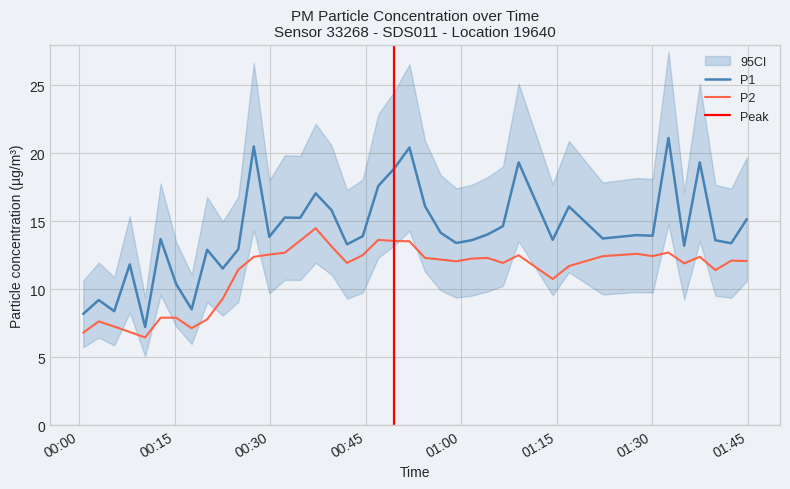

In P2, how many points are lower than both neighbors (excluding endpoints)?

9